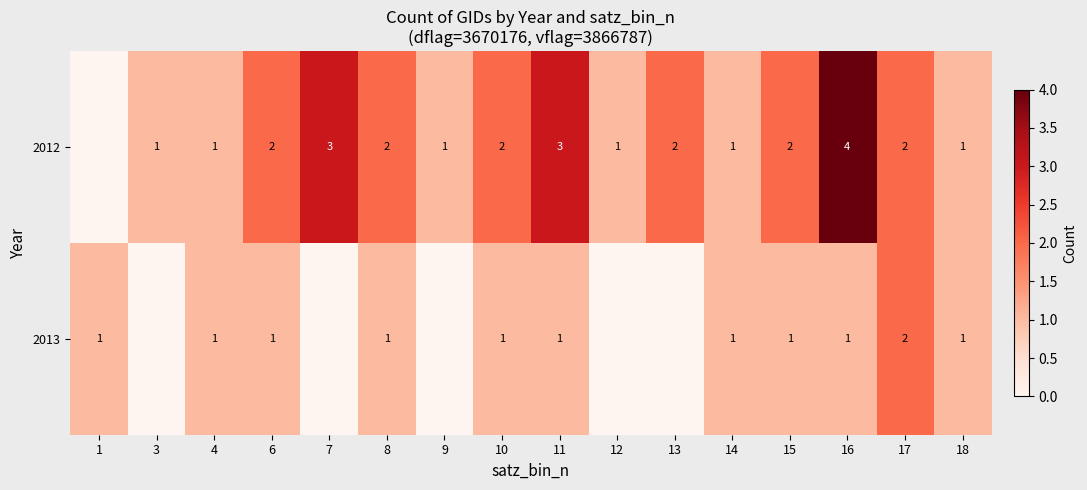

Count the number of categories in the chart.

16